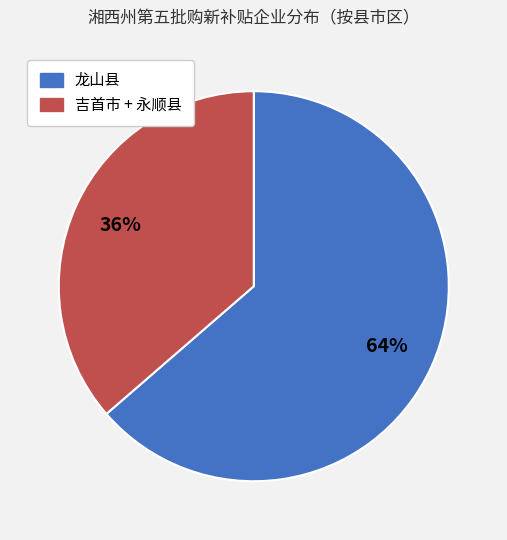

Is there any slice that represents more than half of the pie?

Yes